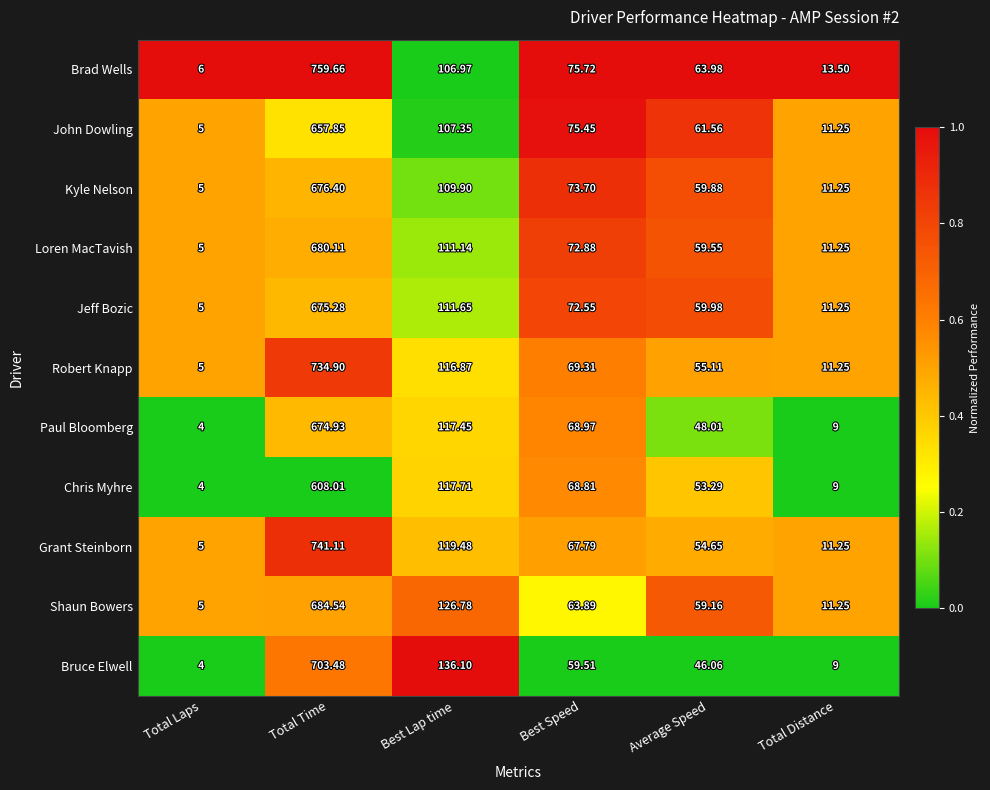

Between Average Speed and Total Distance, which series saw the biggest shift?

Brad Wells